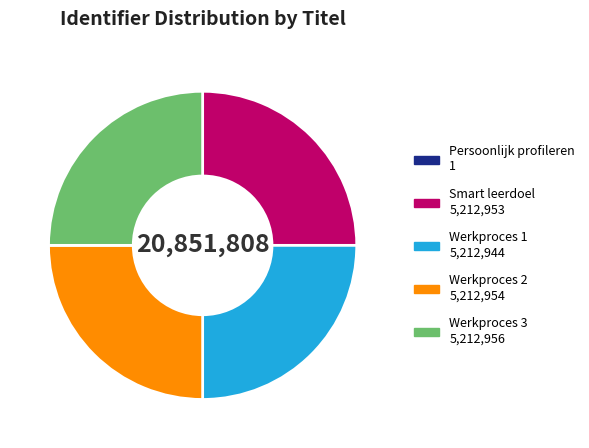

True or false: Smart leerdoel accounts for 25% of the total.

True